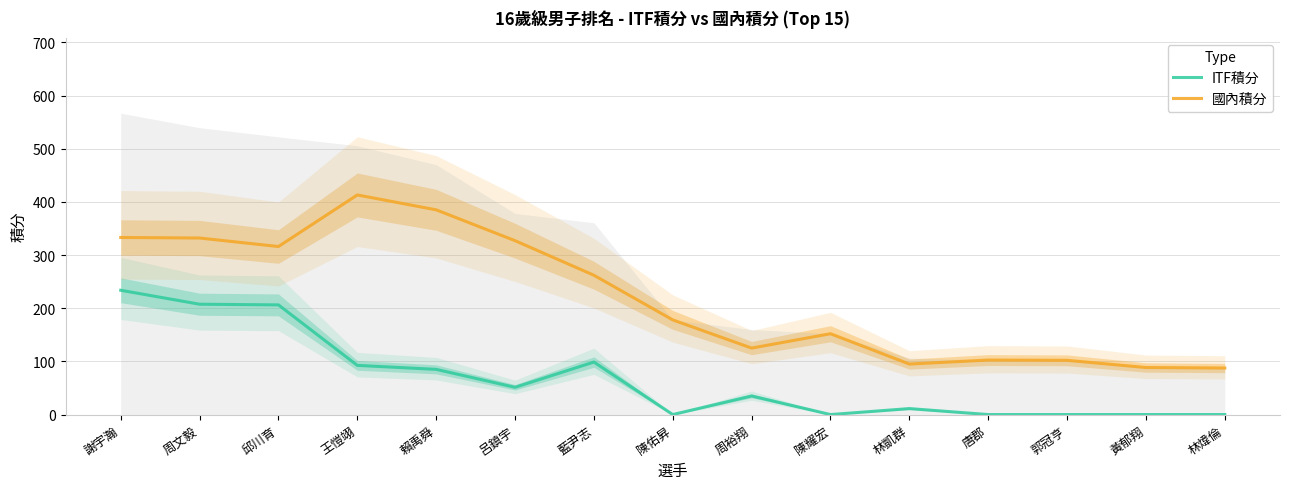

Where is 國內積分 nearest to the value 250?

藍尹志